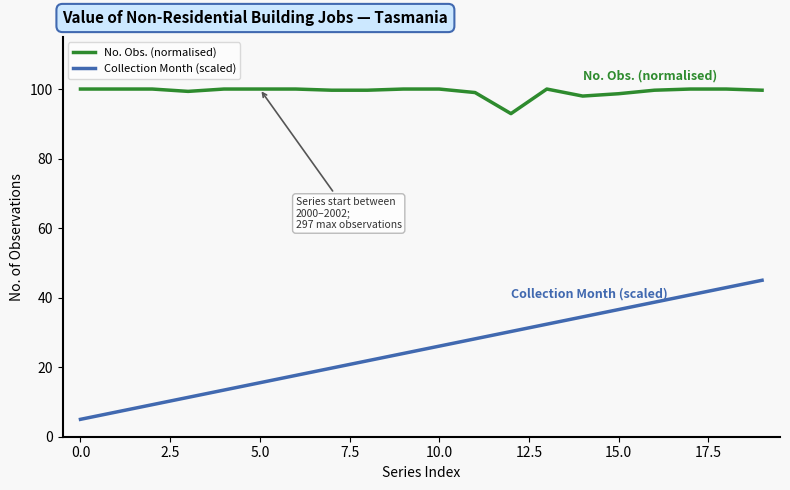

True or false: No. Obs. (normalised) and Collection Month (scaled) intersect in this chart.

False